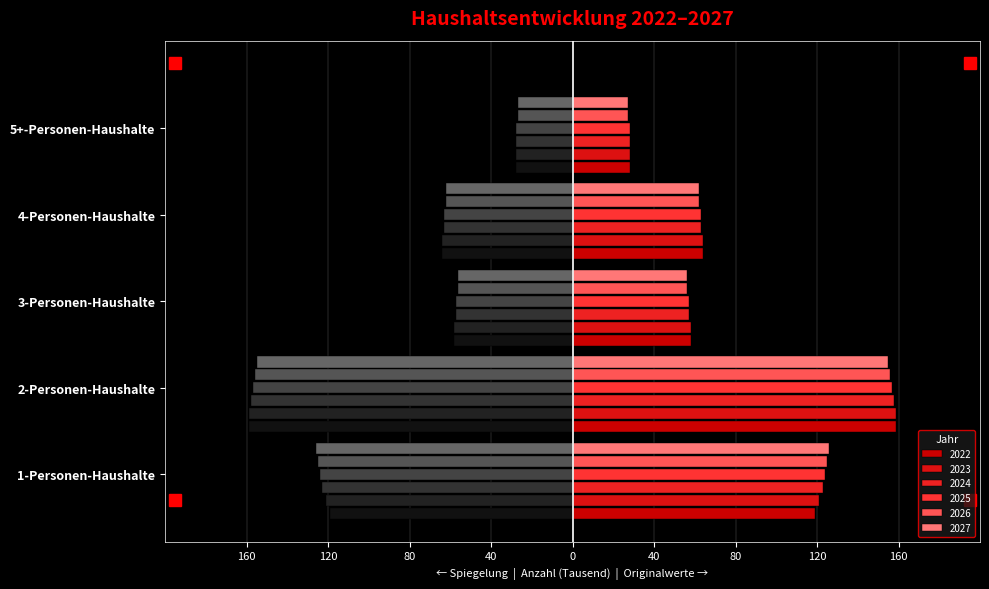

At which category is the sum across all series the highest?

2-Personen-Haushalte